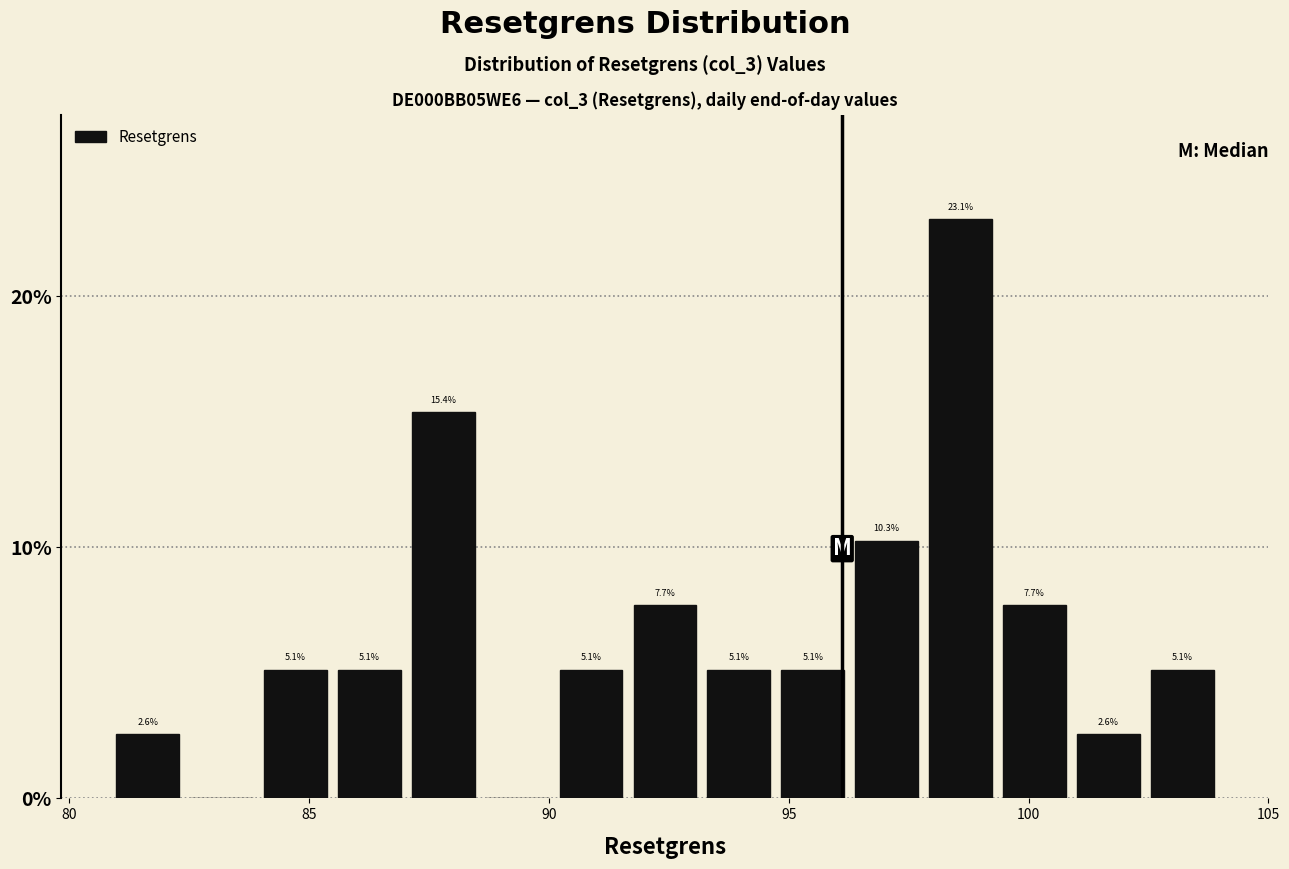

Read against the x-axis, roughly where is the centre of the tallest bar?

98.5